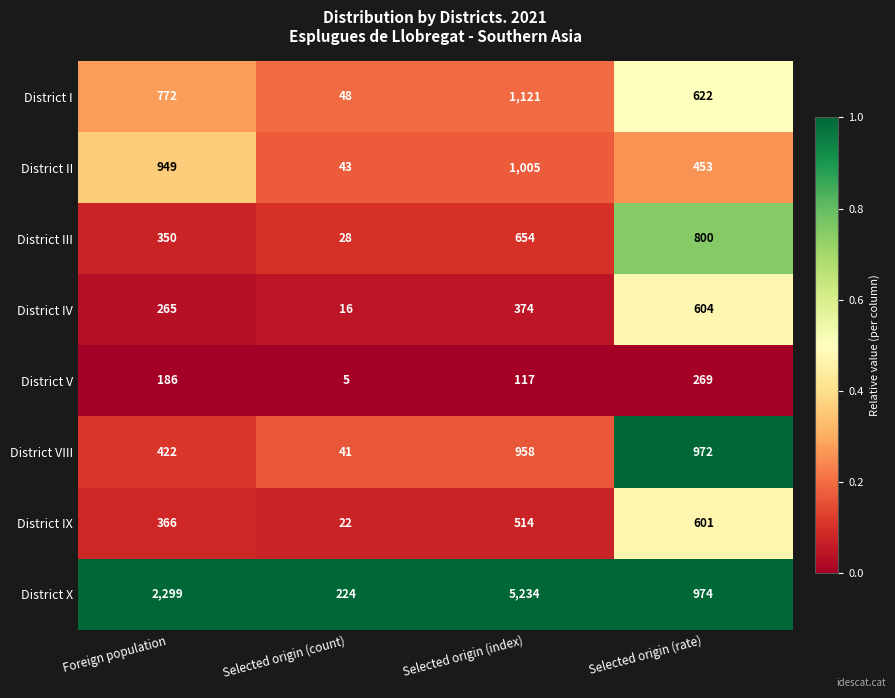

What is the sum of all District IV values?

1259